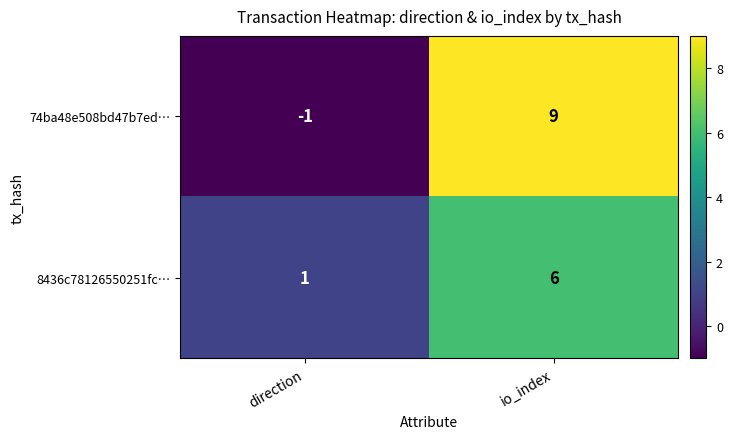

What is the difference between the maximum and minimum values in the 8436c78126550251fc… series?

5